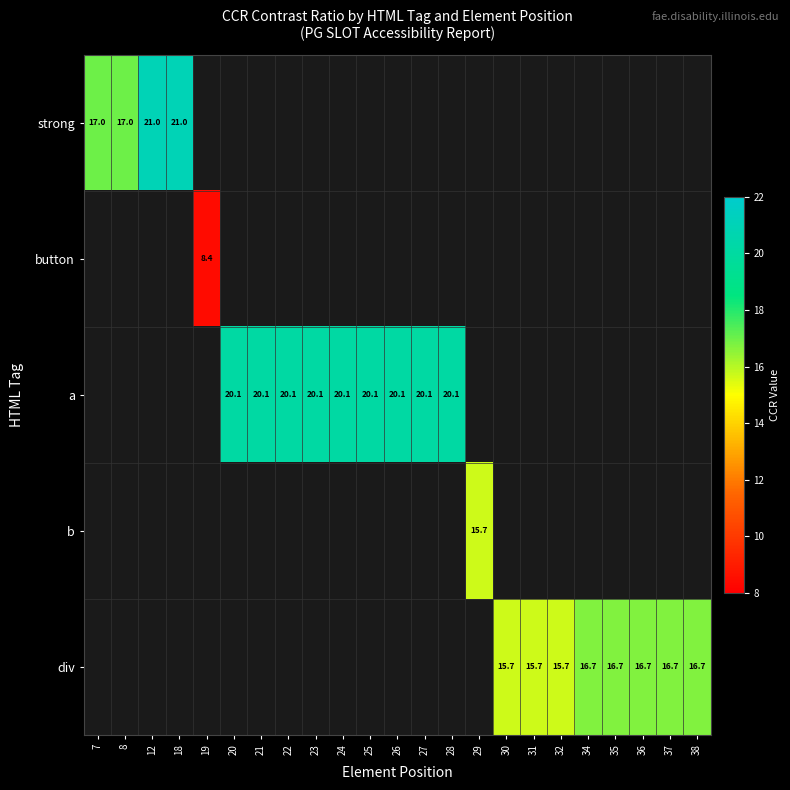

The a series shows 4.2 at 23. True or false?

False